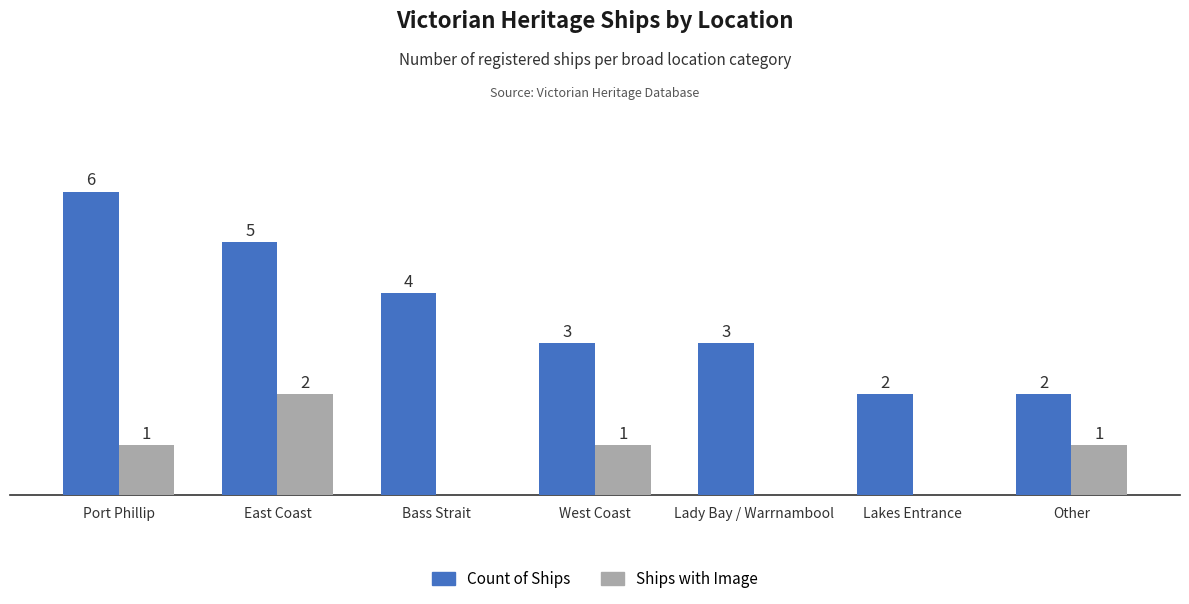

At which label is Count of Ships closest to 4?

Bass Strait